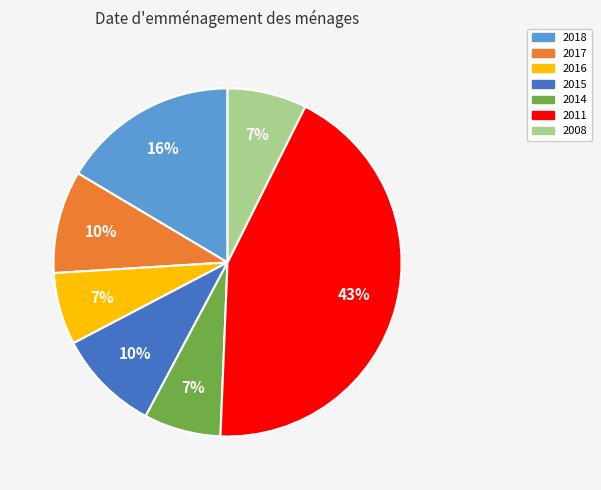

The 2015 slice represents 1% of the pie. True or false?

False